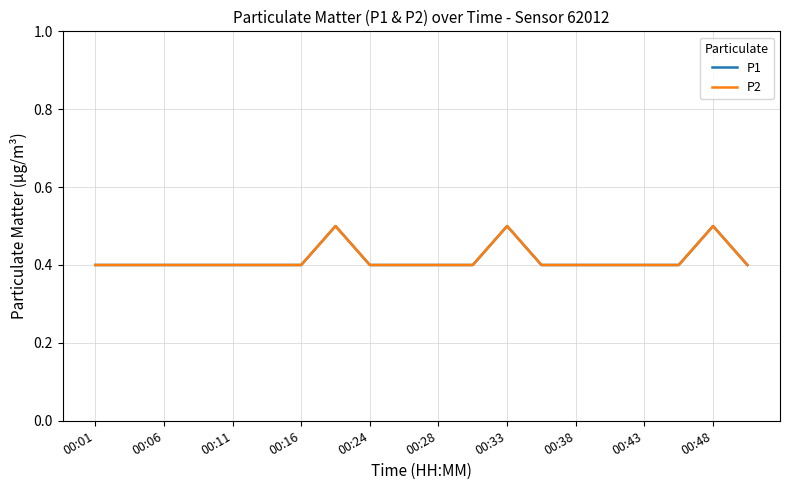

What is the difference between the maximum and minimum values in the P1 series?

0.1